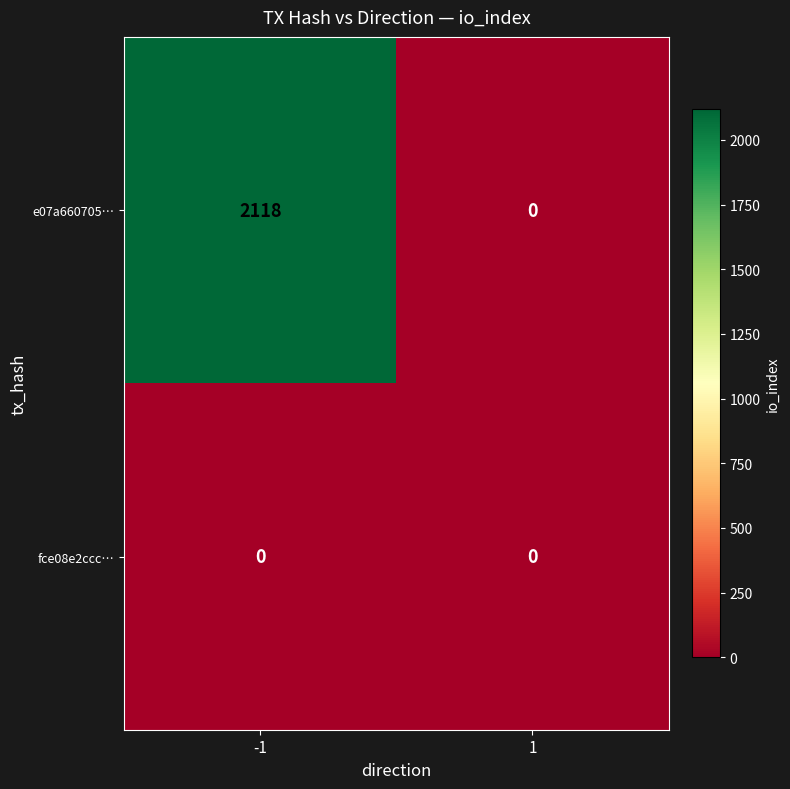

What is the maximum value for e07a660705…?

2118